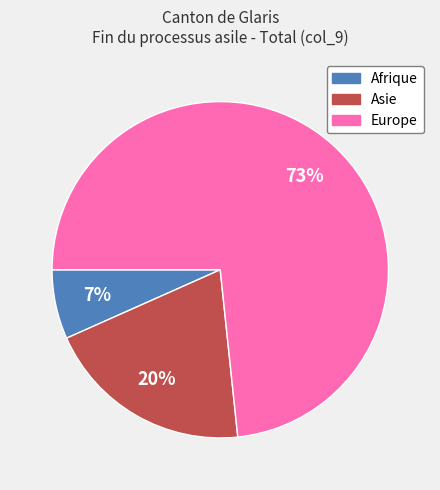

To the nearest percent, what is the combined percentage of Asie and Afrique?

27%